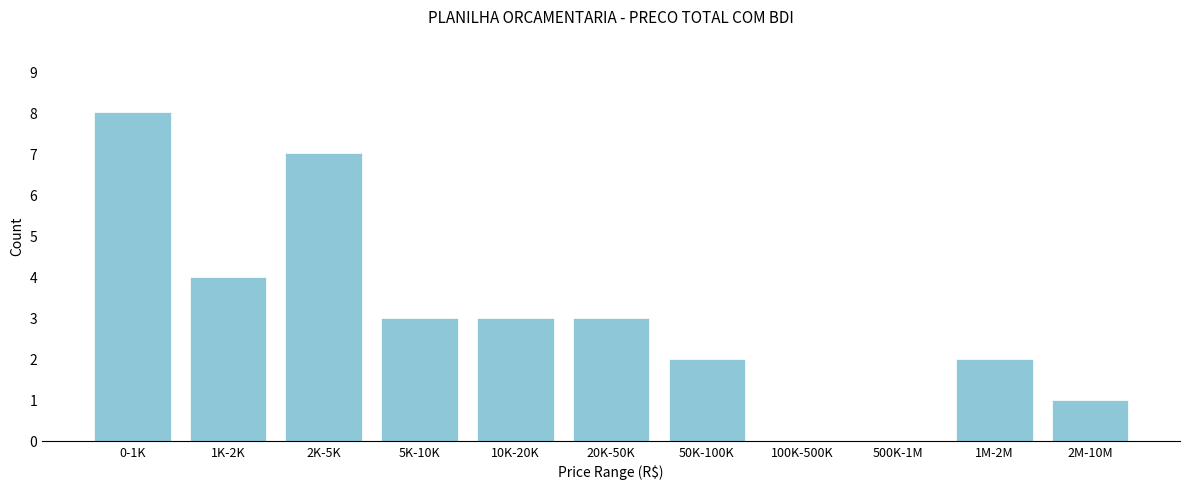

Reading left to right, what are all the values shown in this chart?

0-1K=8	1K-2K=4	2K-5K=7	5K-10K=3	10K-20K=3	20K-50K=3	50K-100K=2	100K-500K=0	500K-1M=0	1M-2M=2	2M-10M=1